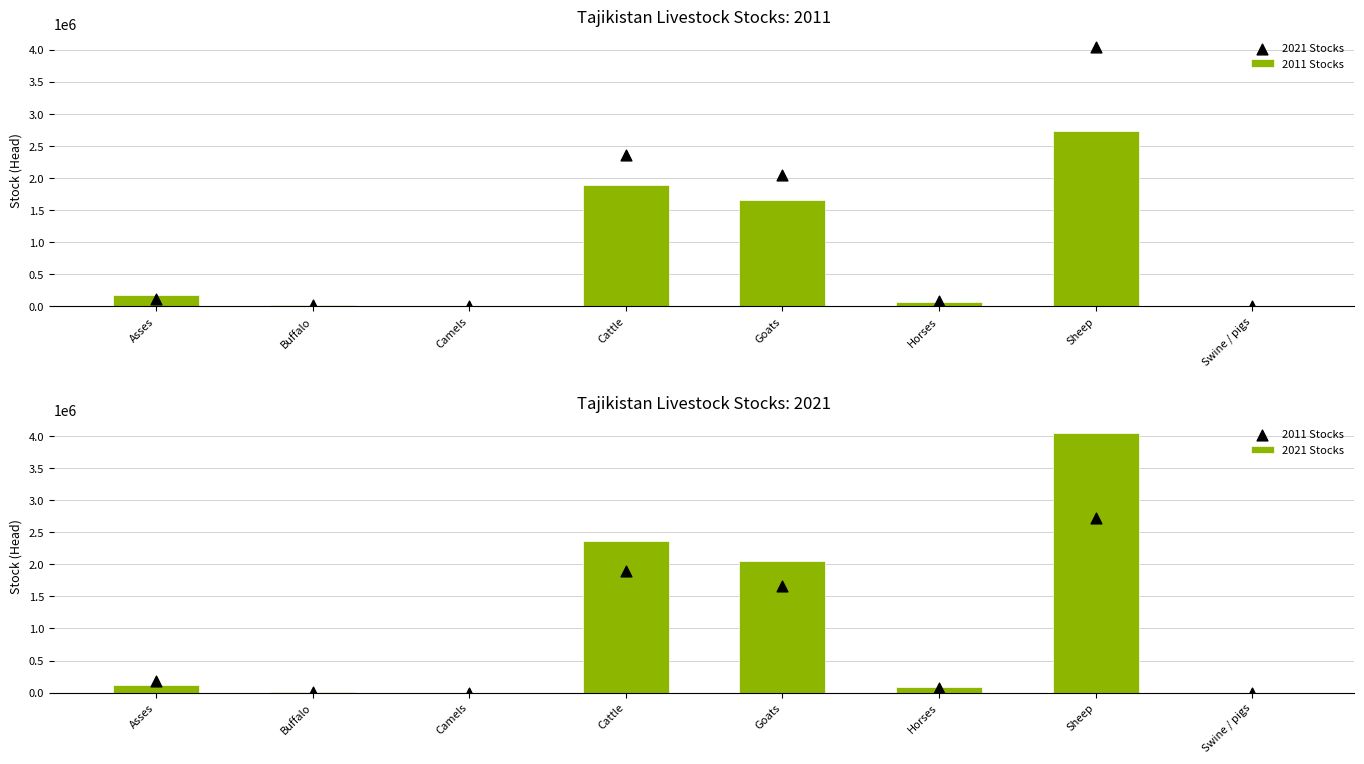

Which series reaches the minimum Y coordinate?

2011 Stocks